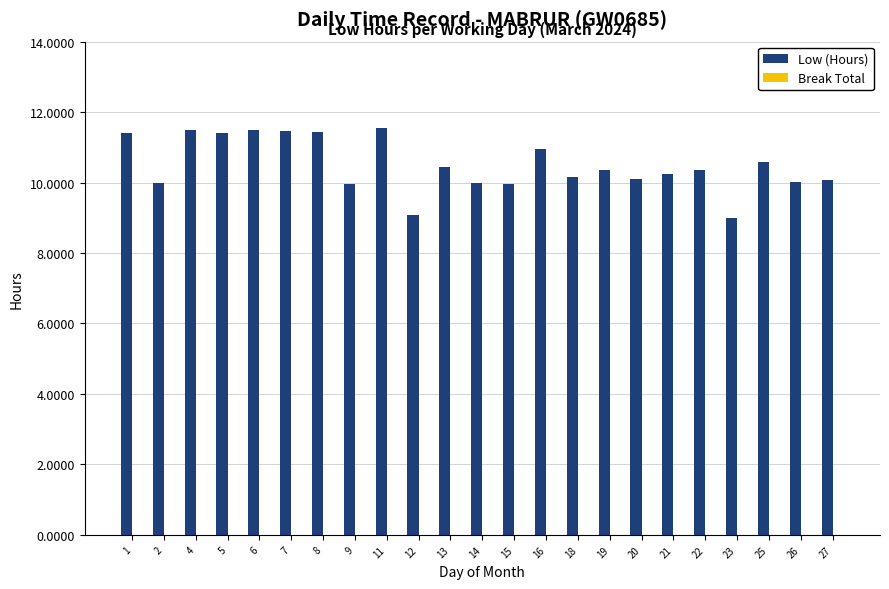

Are the bars horizontal?

No